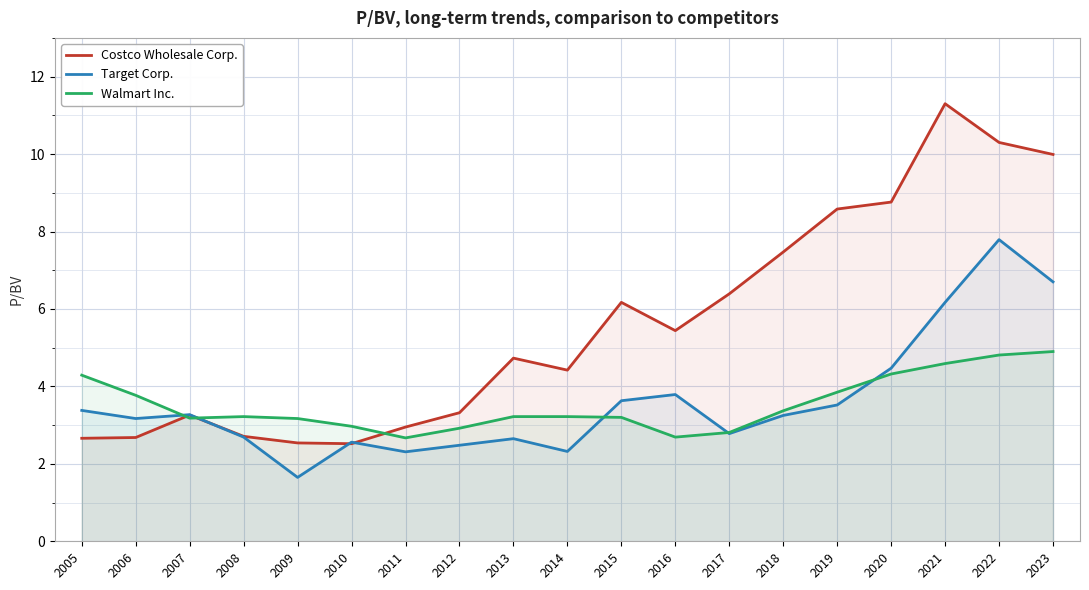

What is the average value of the Target Corp. series?

3.6